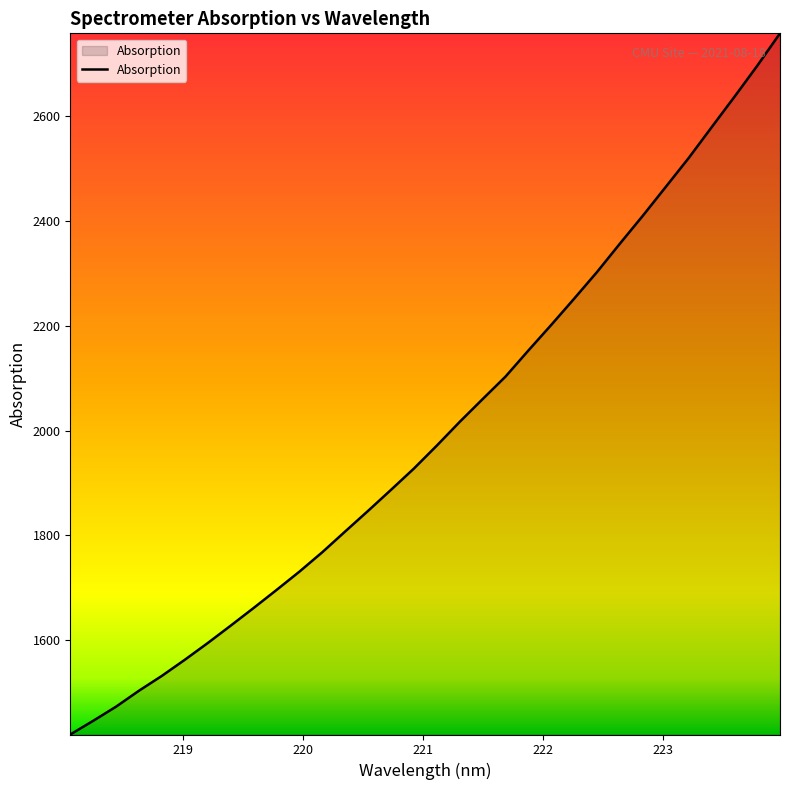

What is the difference between the maximum and minimum values?

1338.0